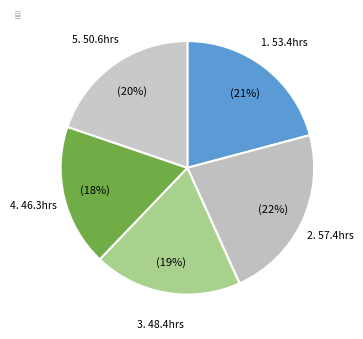

Is it true that 3. 48.4hrs is 8% of the pie?

False